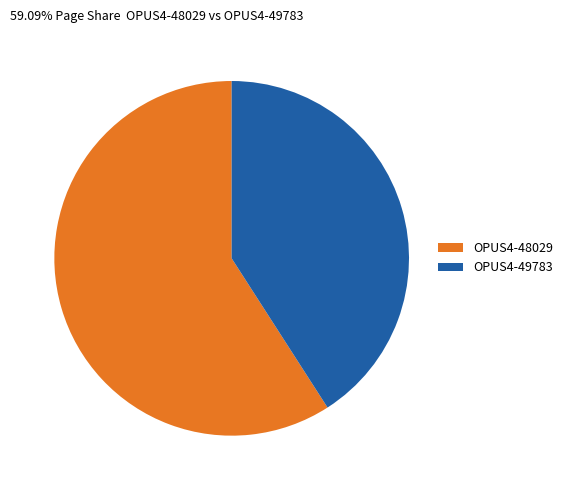

Which slice represents more than half of the pie?

OPUS4-48029